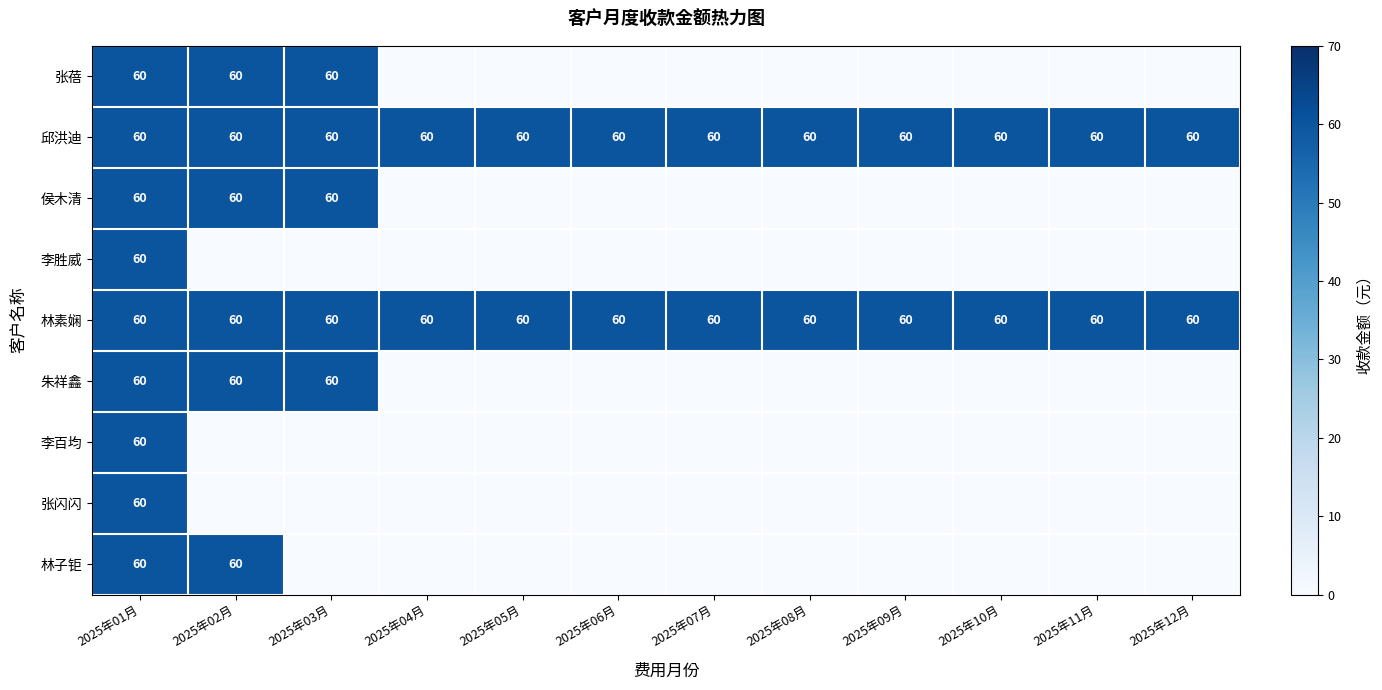

Which has a higher value, 2025年11月 or 2025年12月?

2025年11月